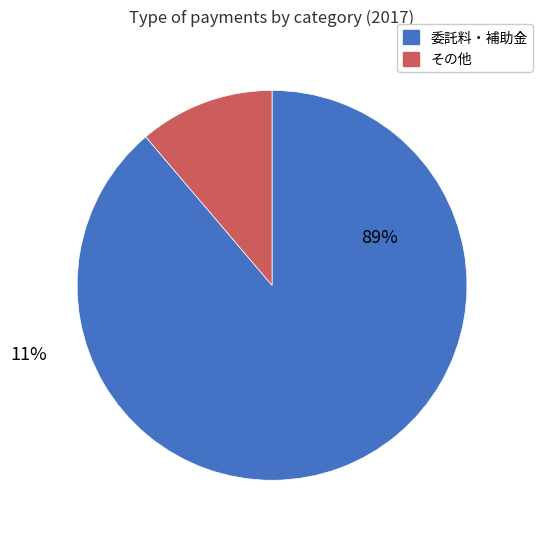

How much of the chart is everything except 賃借料?

100.0%